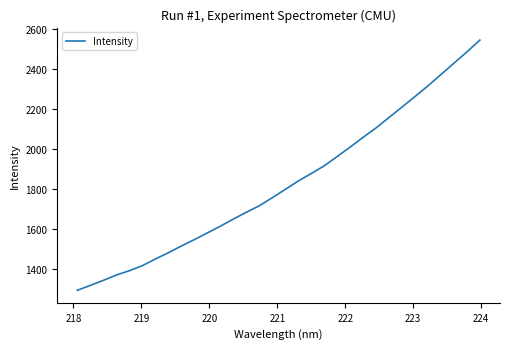

What is the maximum value shown in the chart?

2543.6